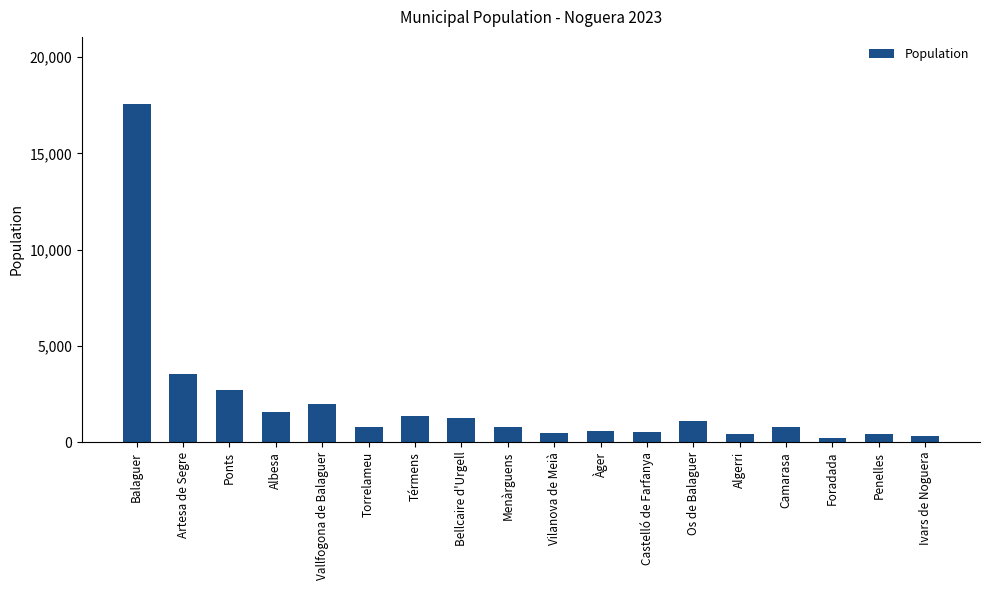

What is the label of the 16th bar from the left?

Foradada